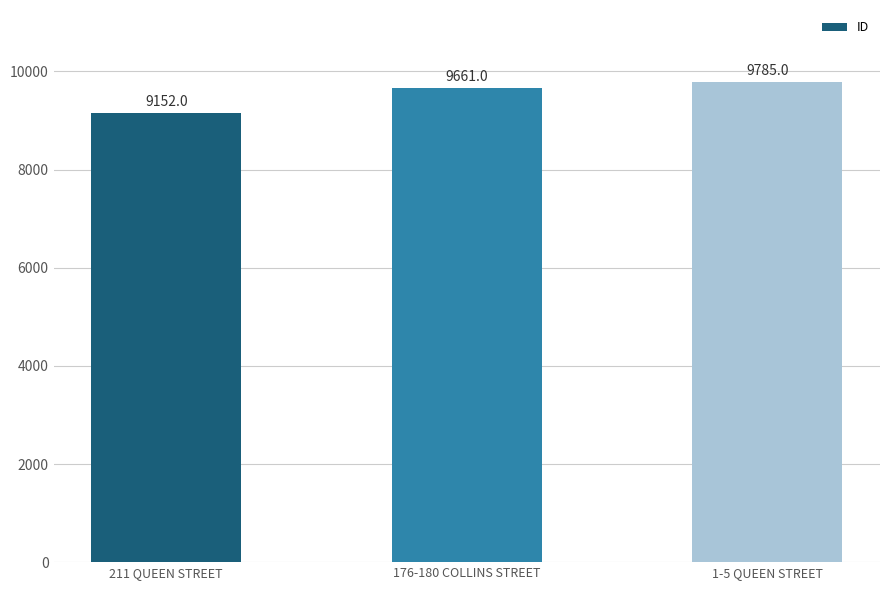

How many data points are less than 9661?

1